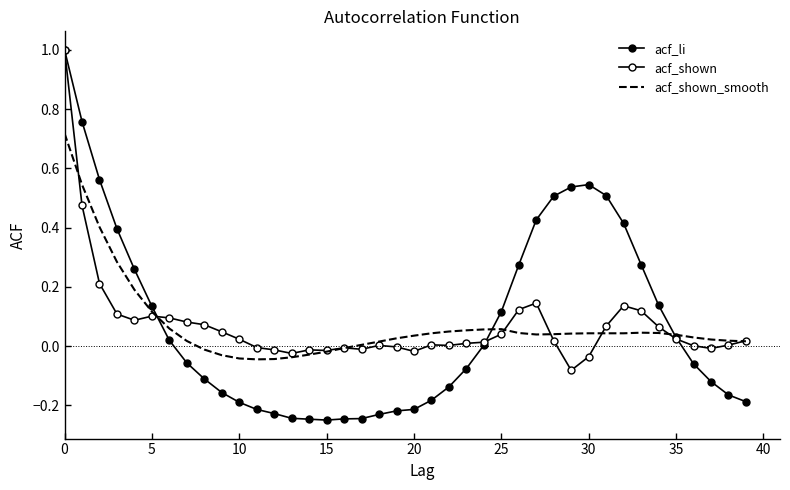

What is the label of the 28th point from the left?

27